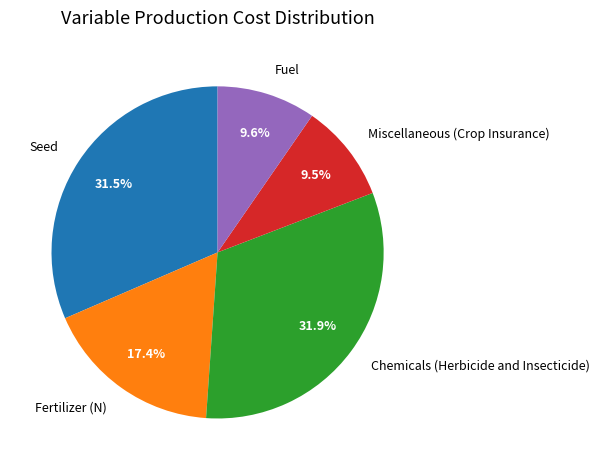

What is the ratio of the value at Seed to the value at Chemicals (Herbicide and Insecticide)?

1.0